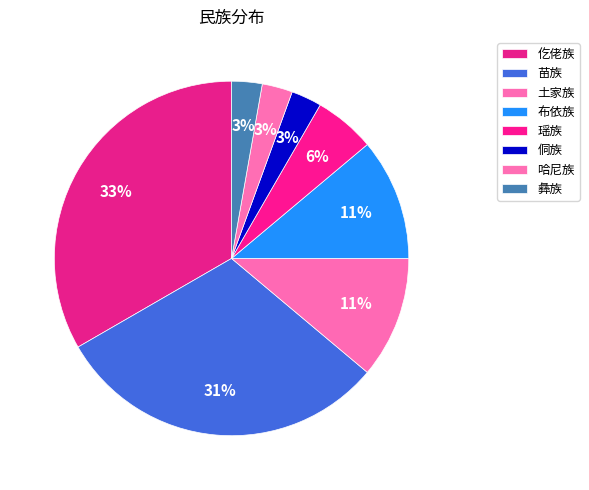

Combined, what portion of the pie is 哈尼族 and 侗族?

5.6%